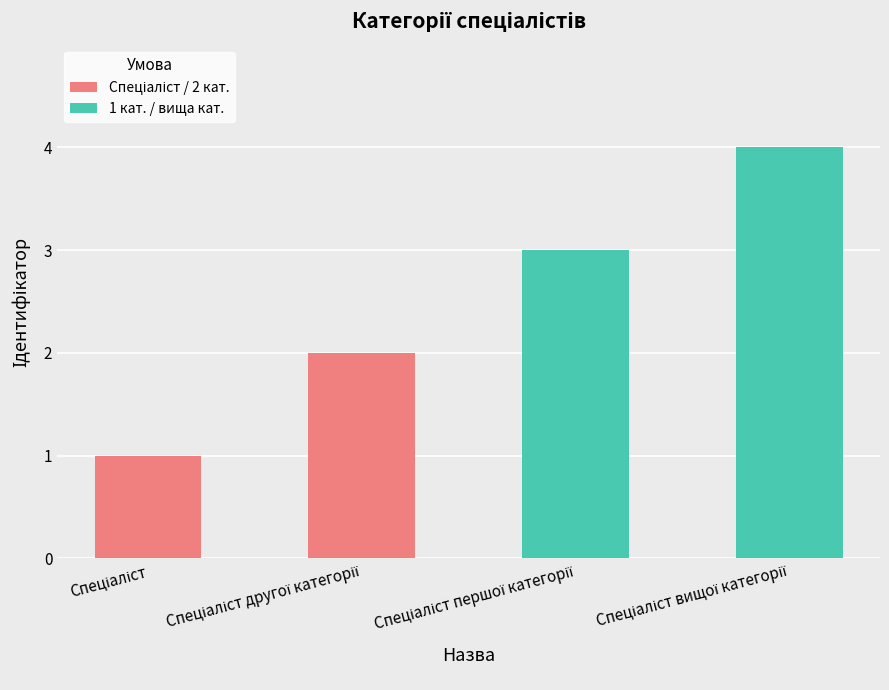

What is the difference between the maximum and minimum values?

3